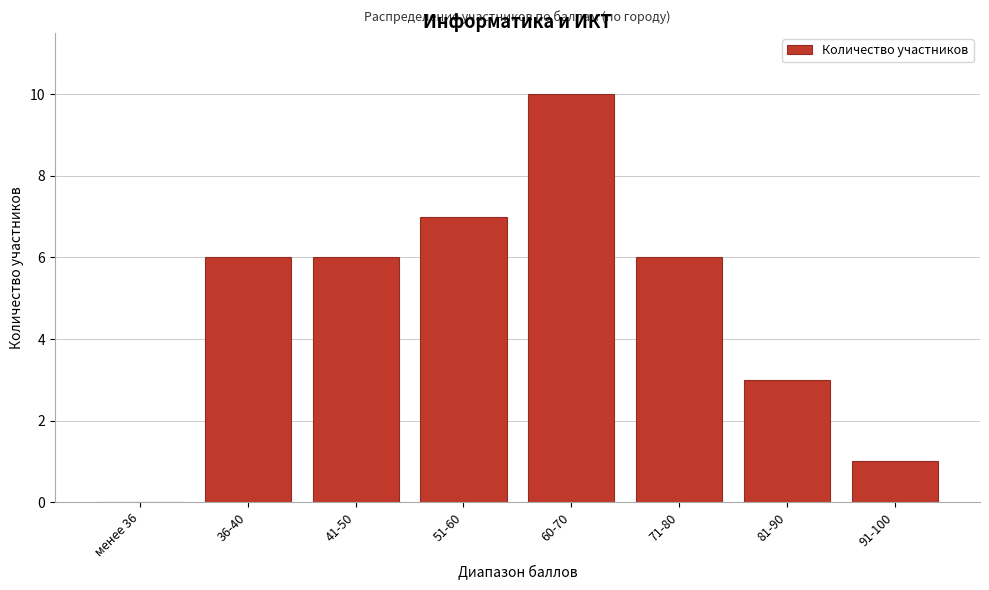

Reading right to left, what are all the values shown in this chart?

91-100=1	81-90=3	71-80=6	60-70=10	51-60=7	41-50=6	36-40=6	менее 36=0